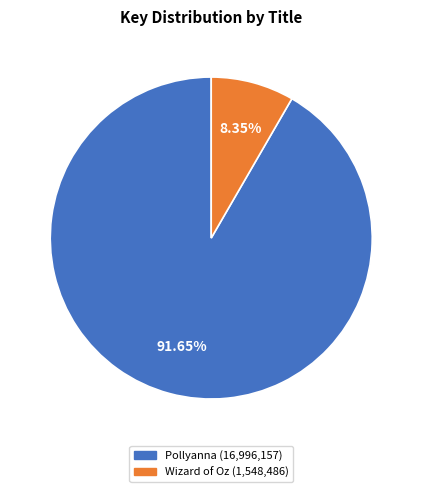

How many segments does this pie chart have?

2